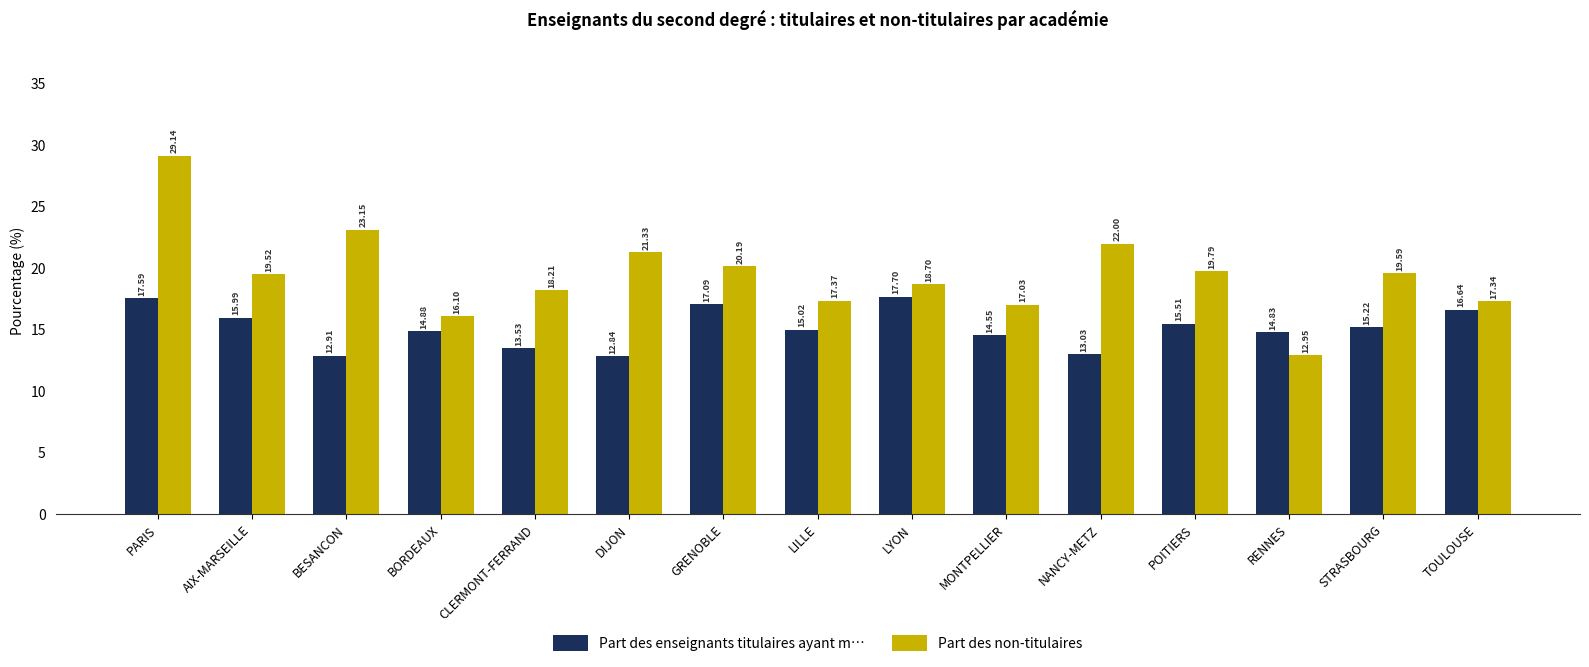

At which label does Part des enseignants titulaires ayant m… first exceed 15?

PARIS